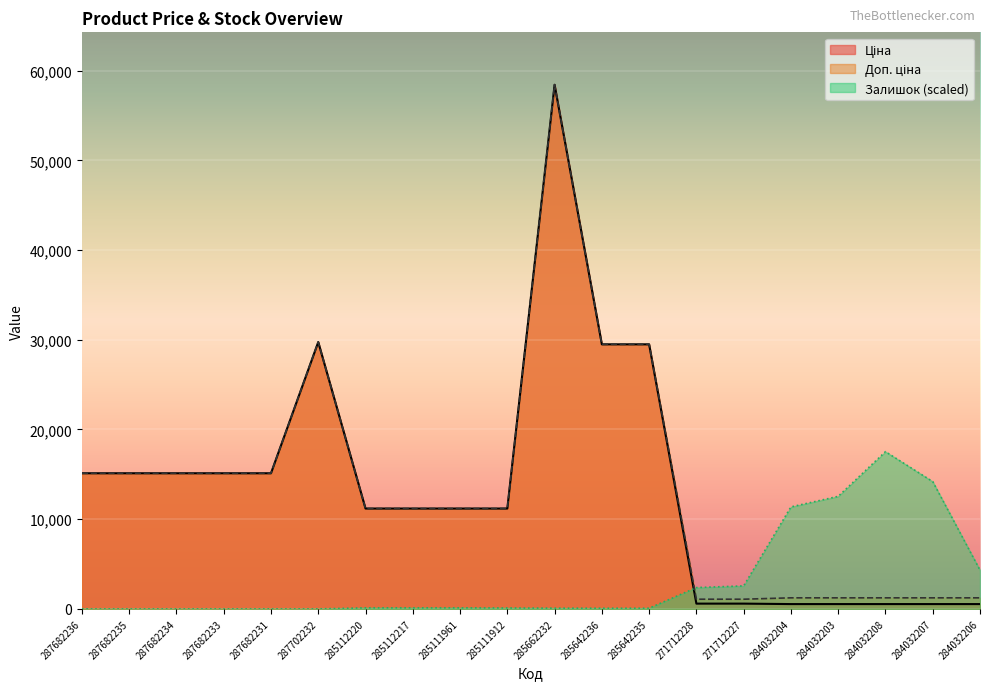

What is the greatest value displayed?

58426.5